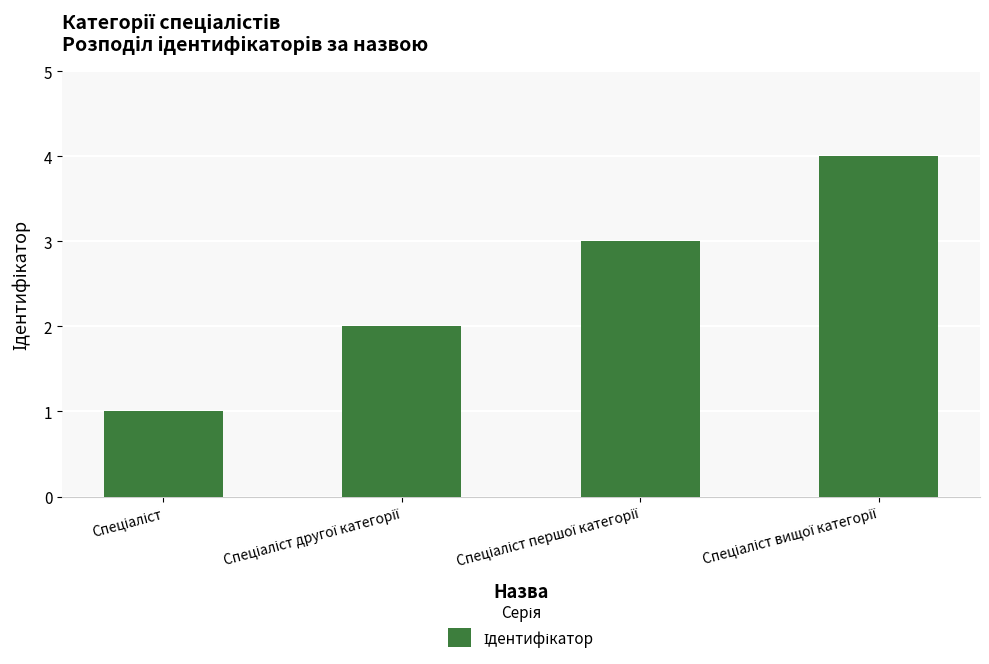

What is the maximum value shown in the chart?

4